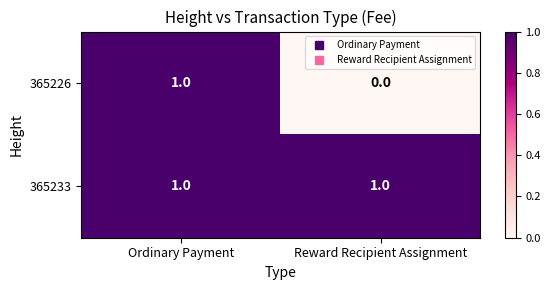

At which category is the sum across all series the highest?

Ordinary Payment